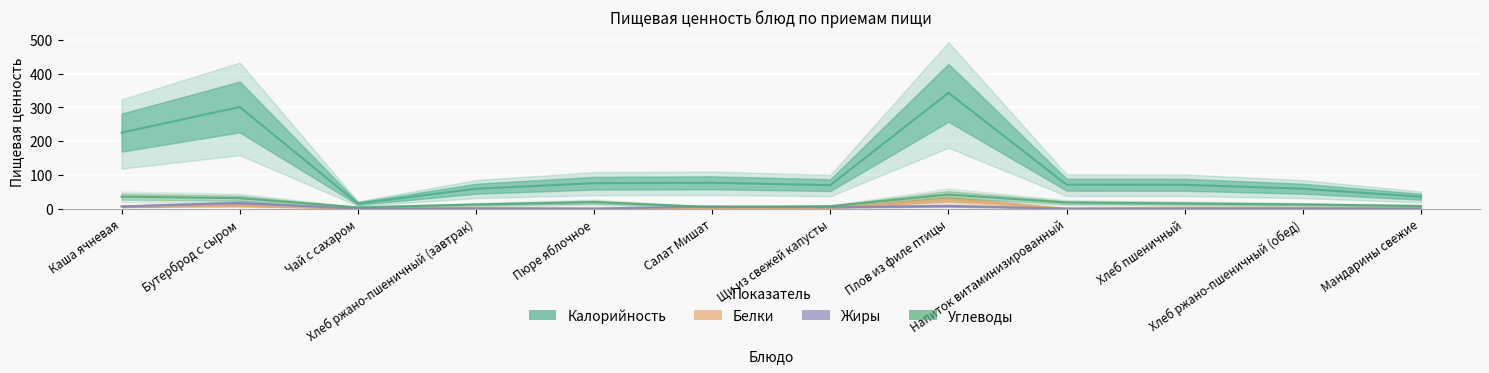

Which has a higher value, Напиток витаминизированный or Каша ячневая?

Каша ячневая